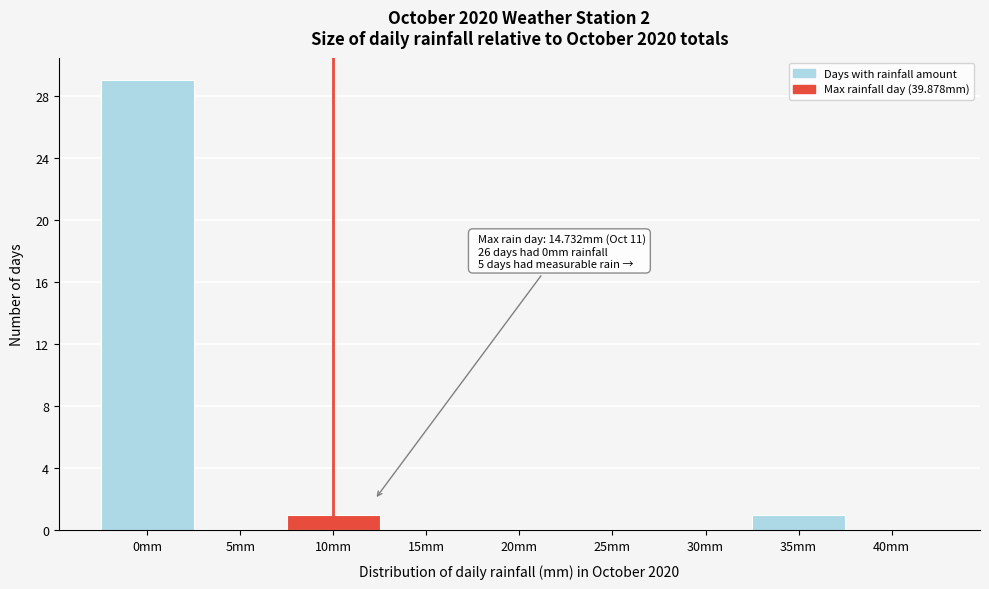

Reading right to left, what are all the values shown in this chart?

40mm=0	35mm=1	30mm=0	25mm=0	20mm=0	15mm=0	10mm=1	5mm=0	0mm=29